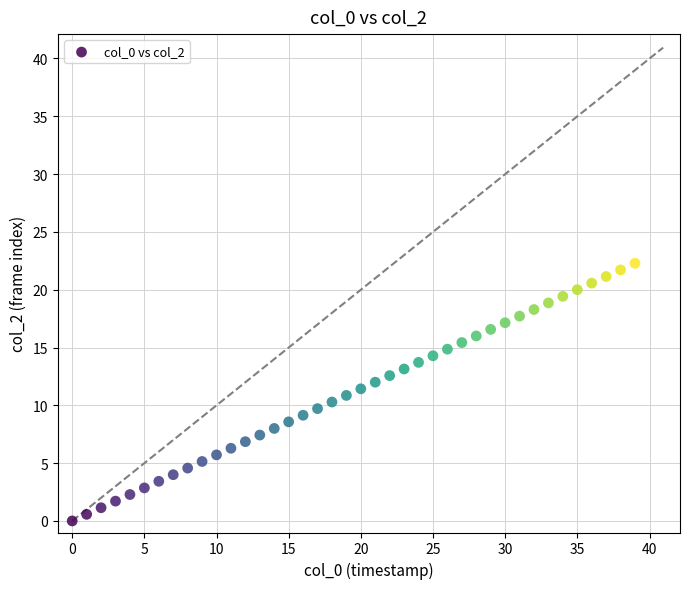

What is the range of Y values (max minus min)?

22.3